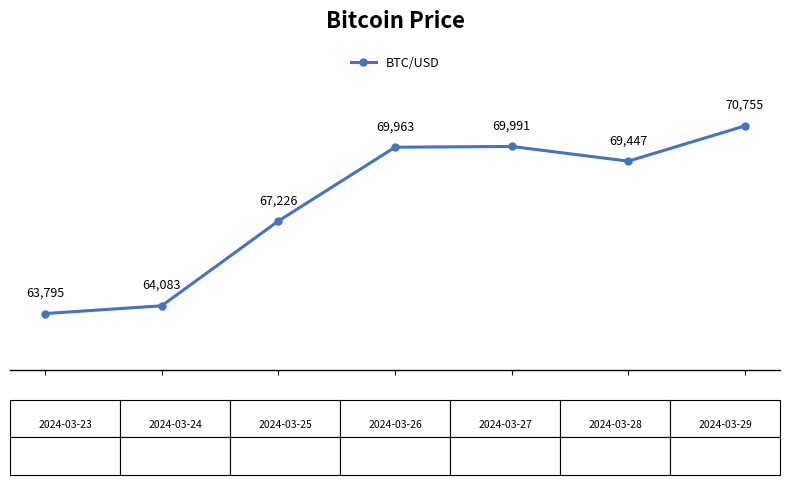

What is the difference between the second highest and second lowest values?

5908.1